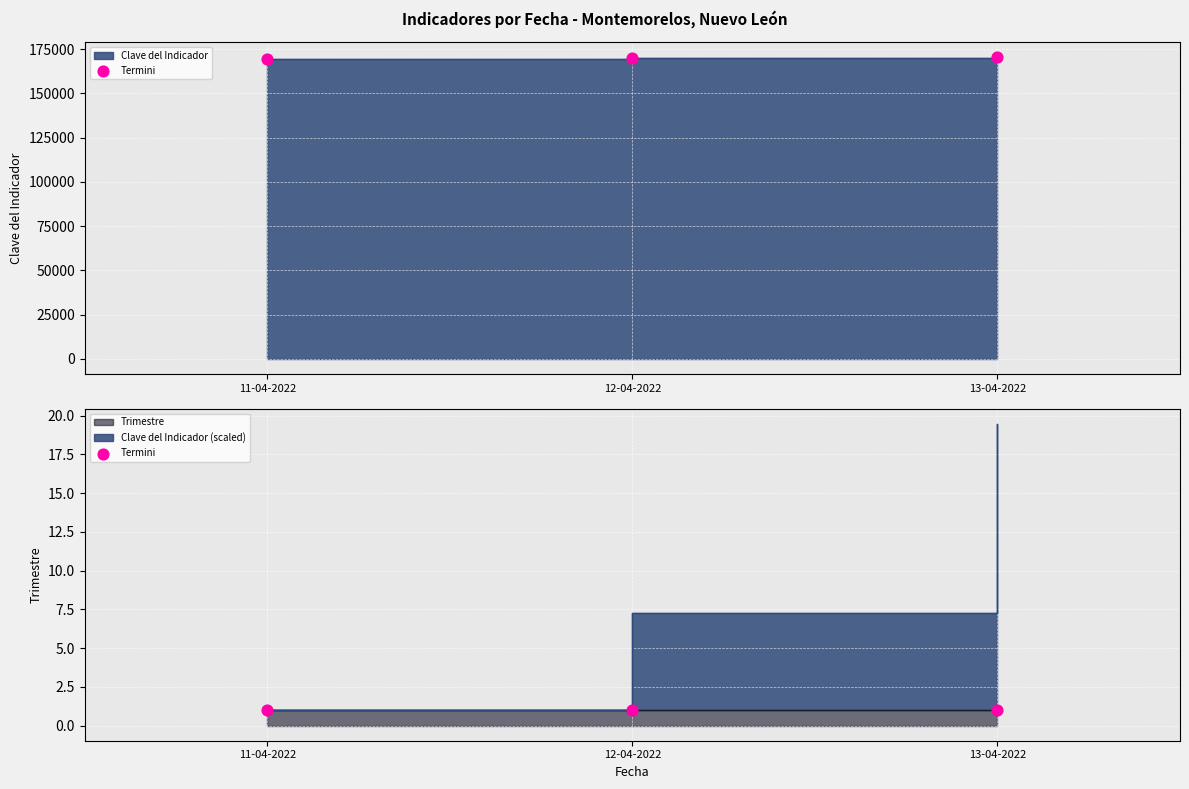

Approximately how many times larger is the value at 11-04-2022 compared to 13-04-2022?

1.0